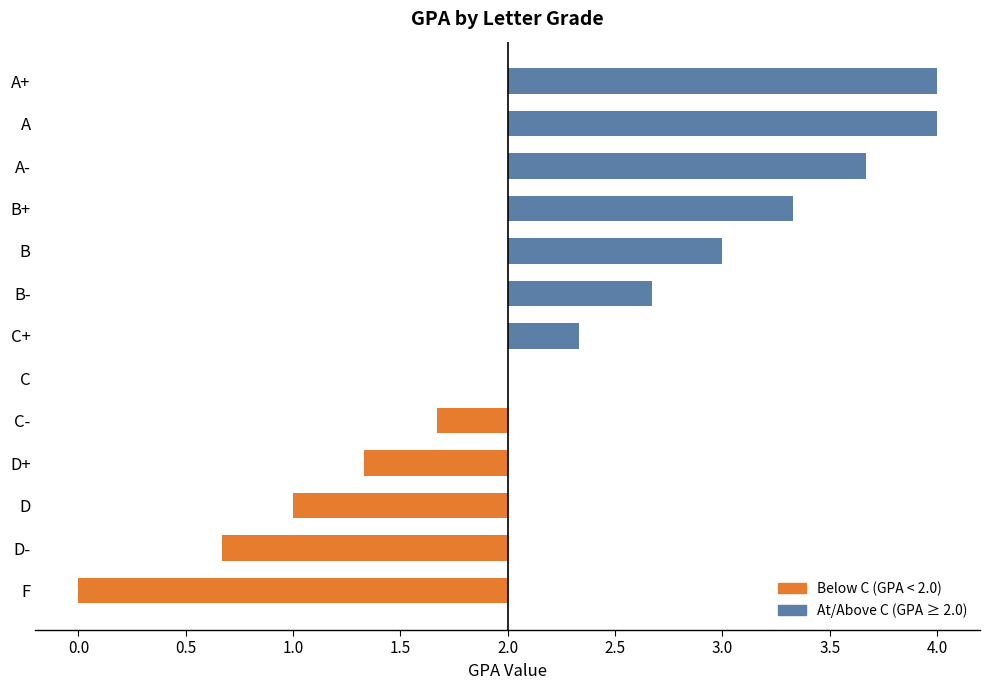

Are the bars horizontal?

Yes